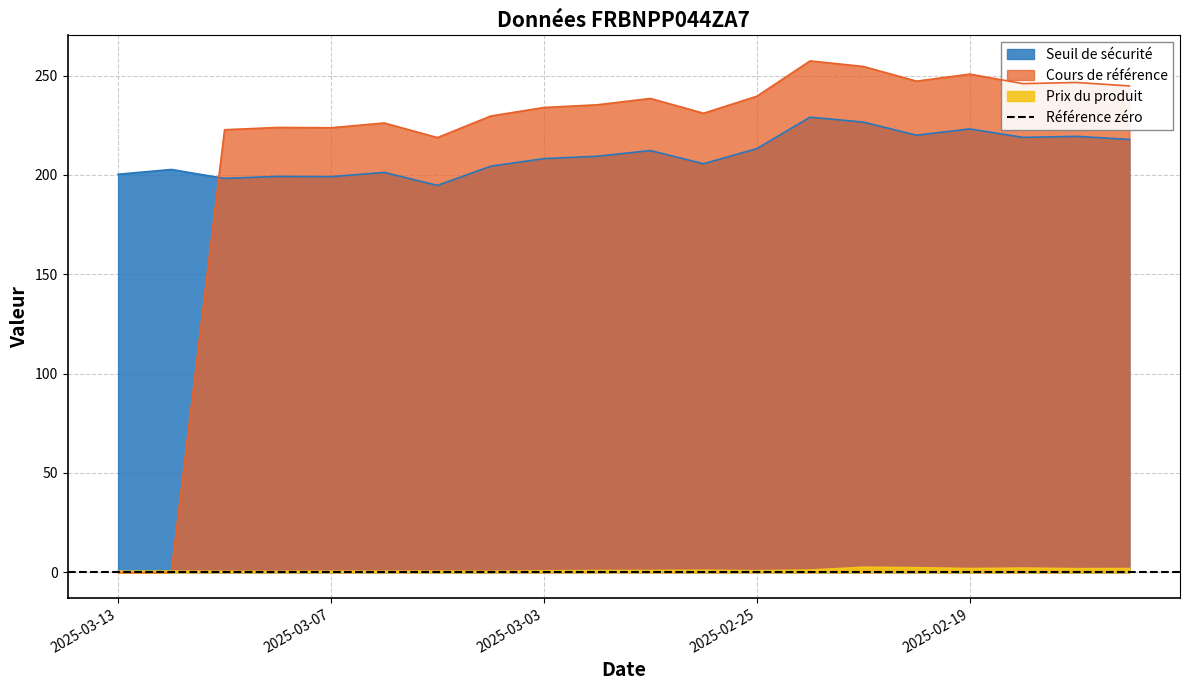

Which has a higher value, 2025-02-26 or 2025-02-19?

2025-02-19